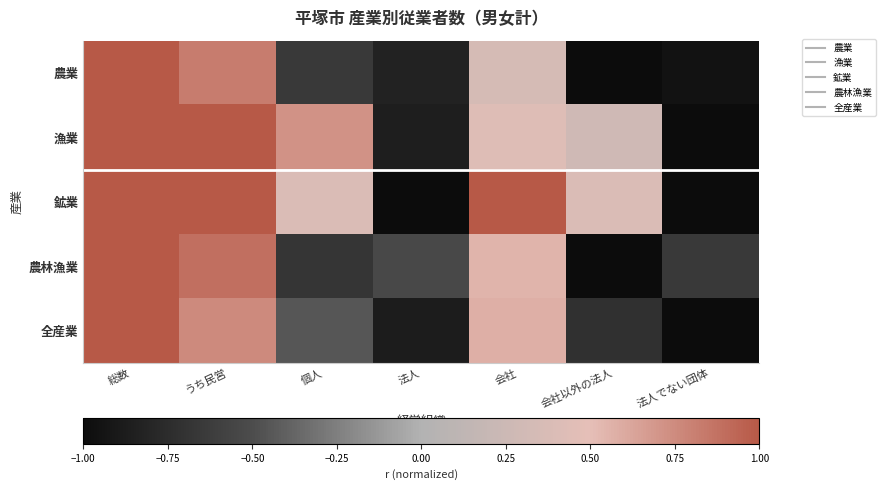

Between 会社以外の法人 and 法人でない団体, which is larger?

法人でない団体